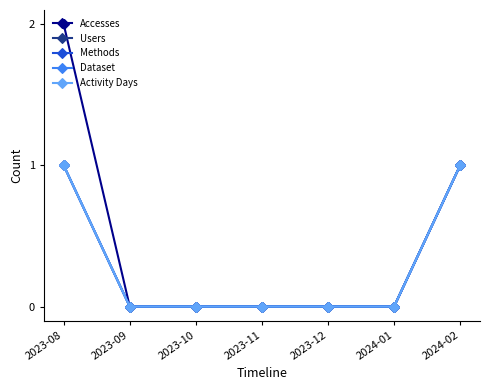

What is the sum of all Users values?

2